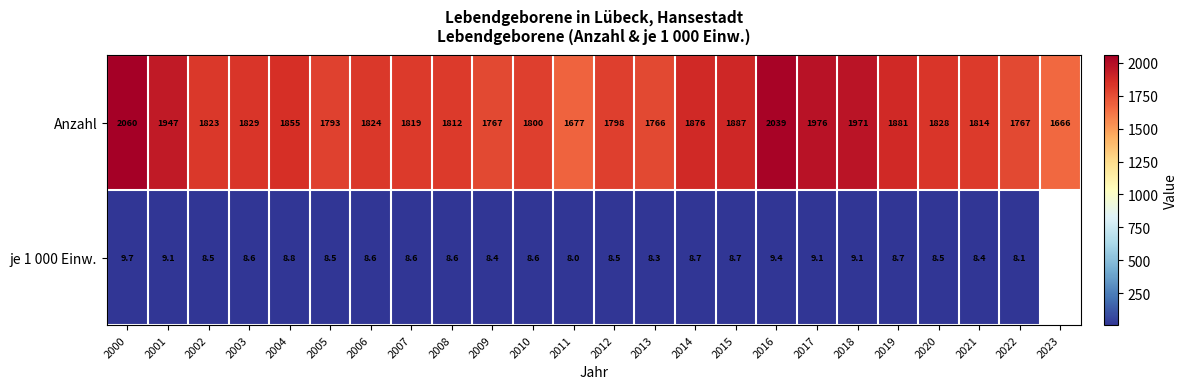

Read the Anzahl value at 2018.

1971.0